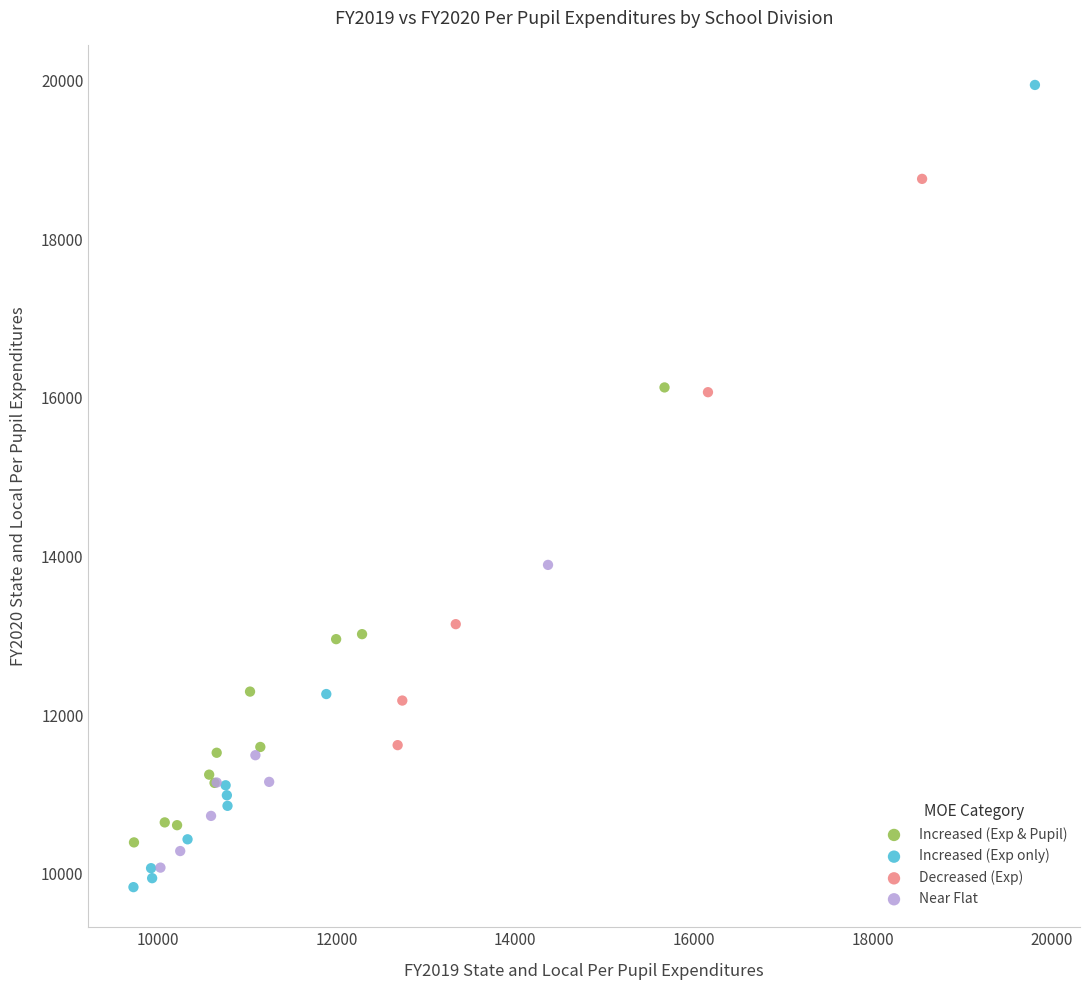

Which series has the widest spread of Y values?

Increased (Exp only)